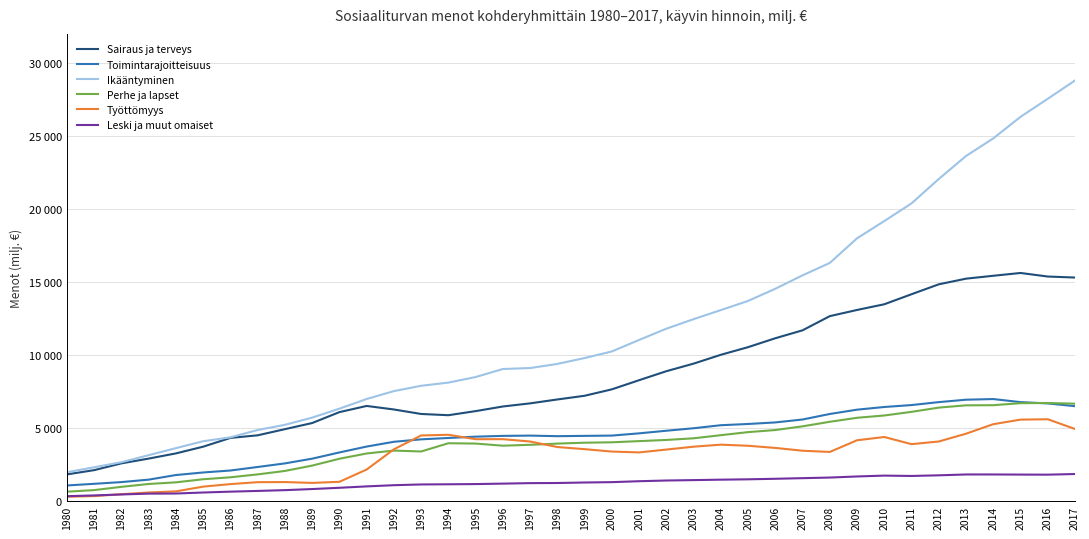

Does the chart have visible grid lines?

Yes